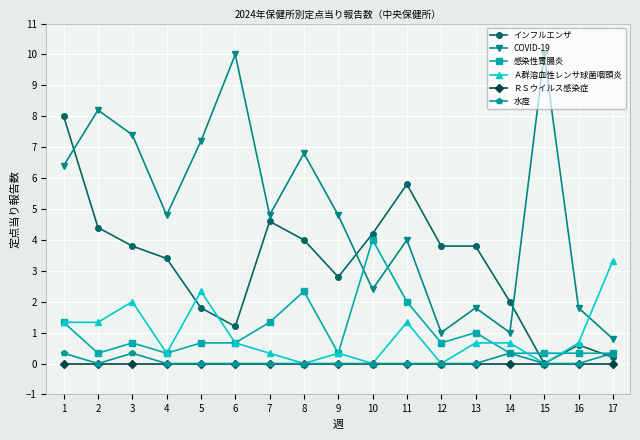

Reading right to left, transcribe all the data shown in this chart.

インフルエンザ: 17=0.2	16=0.6	15=0.0	14=2.0	13=3.8	12=3.8	11=5.8	10=4.2	9=2.8	8=4.0	7=4.6	6=1.2	5=1.8	4=3.4	3=3.8	2=4.4	1=8.0
COVID-19: 17=0.8	16=1.8	15=10.0	14=1.0	13=1.8	12=1.0	11=4.0	10=2.4	9=4.8	8=6.8	7=4.8	6=10.0	5=7.2	4=4.8	3=7.4	2=8.2	1=6.4
感染性胃腸炎: 17=0.3	16=0.3	15=0.3	14=0.3	13=1.0	12=0.7	11=2.0	10=4.0	9=0.3	8=2.3	7=1.3	6=0.7	5=0.7	4=0.3	3=0.7	2=0.3	1=1.3
Ａ群溶血性レンサ球菌咽頭炎: 17=3.3	16=0.7	15=0.0	14=0.7	13=0.7	12=0.0	11=1.3	10=0.0	9=0.3	8=0.0	7=0.3	6=0.7	5=2.3	4=0.3	3=2.0	2=1.3	1=1.3
ＲＳウイルス感染症: 17=0.0	16=0.0	15=0.0	14=0.0	13=0.0	12=0.0	11=0.0	10=0.0	9=0.0	8=0.0	7=0.0	6=0.0	5=0.0	4=0.0	3=0.0	2=0.0	1=0.0
水痘: 17=0.3	16=0.0	15=0.0	14=0.3	13=0.0	12=0.0	11=0.0	10=0.0	9=0.0	8=0.0	7=0.0	6=0.0	5=0.0	4=0.0	3=0.3	2=0.0	1=0.3